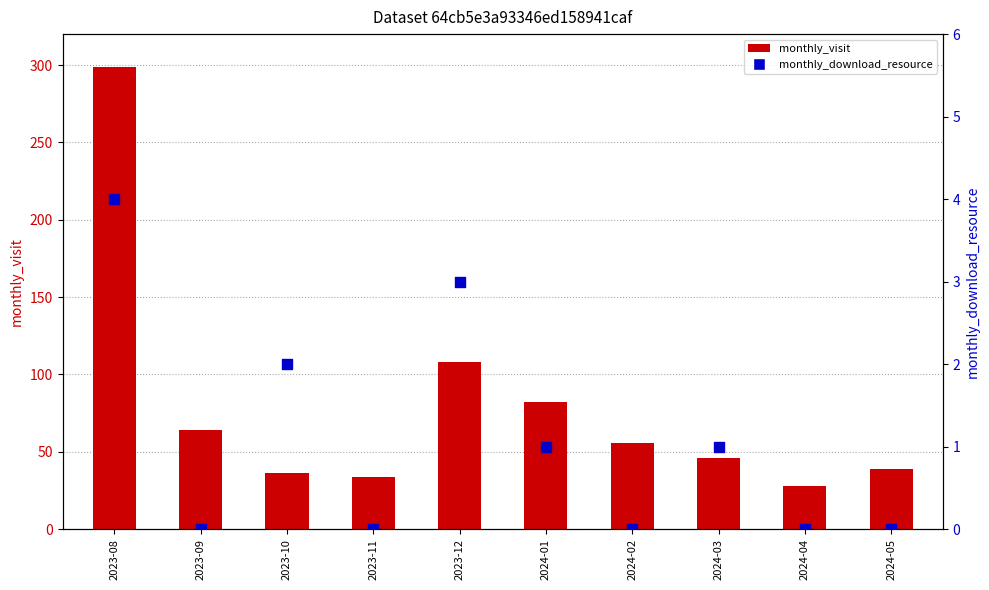

At how many categories does at least one series exceed 41?

6